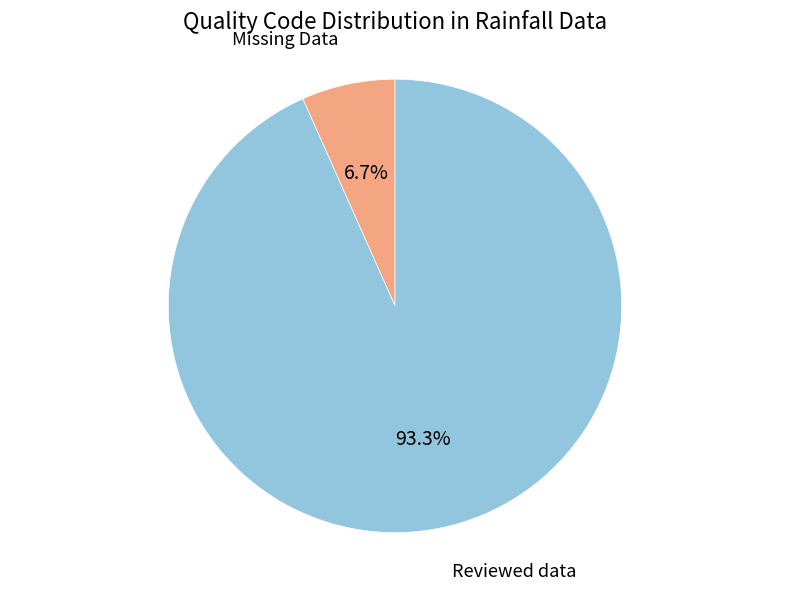

Is there any slice that represents more than half of the pie?

Yes